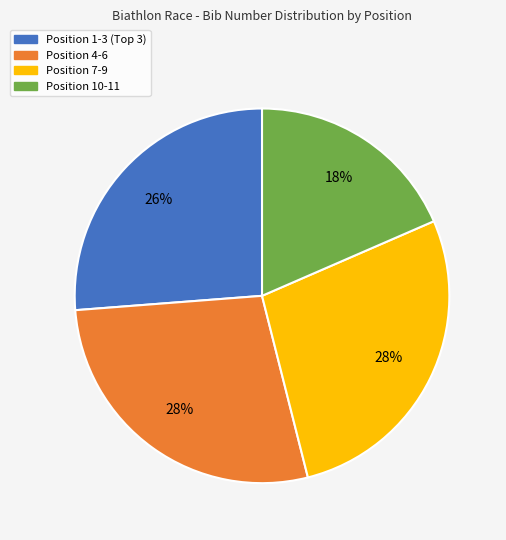

To the nearest percent, what is the average slice percentage?

25%